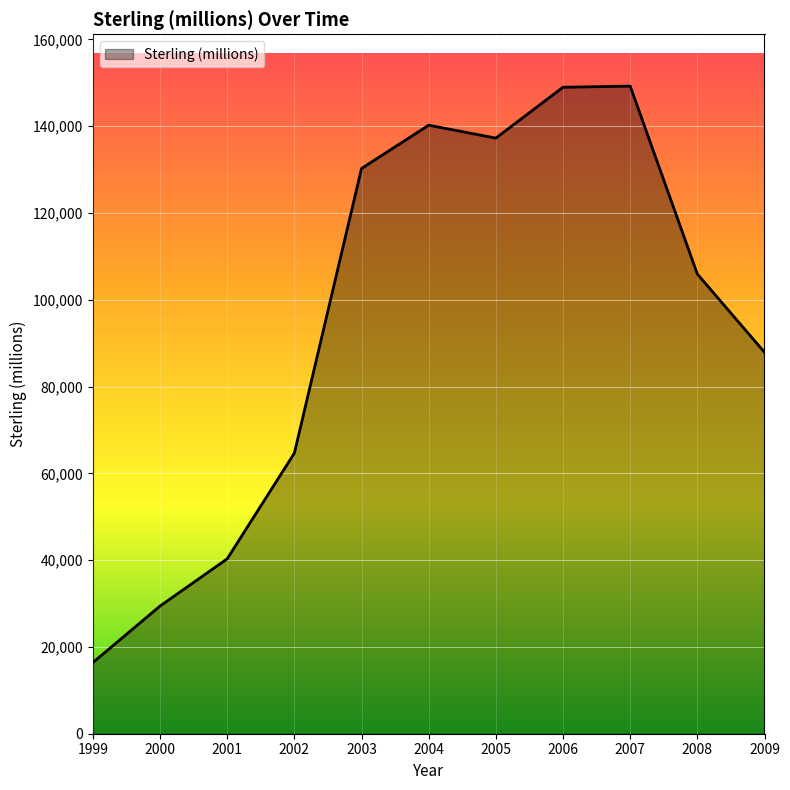

At which label does the data first exceed 105931?

2003